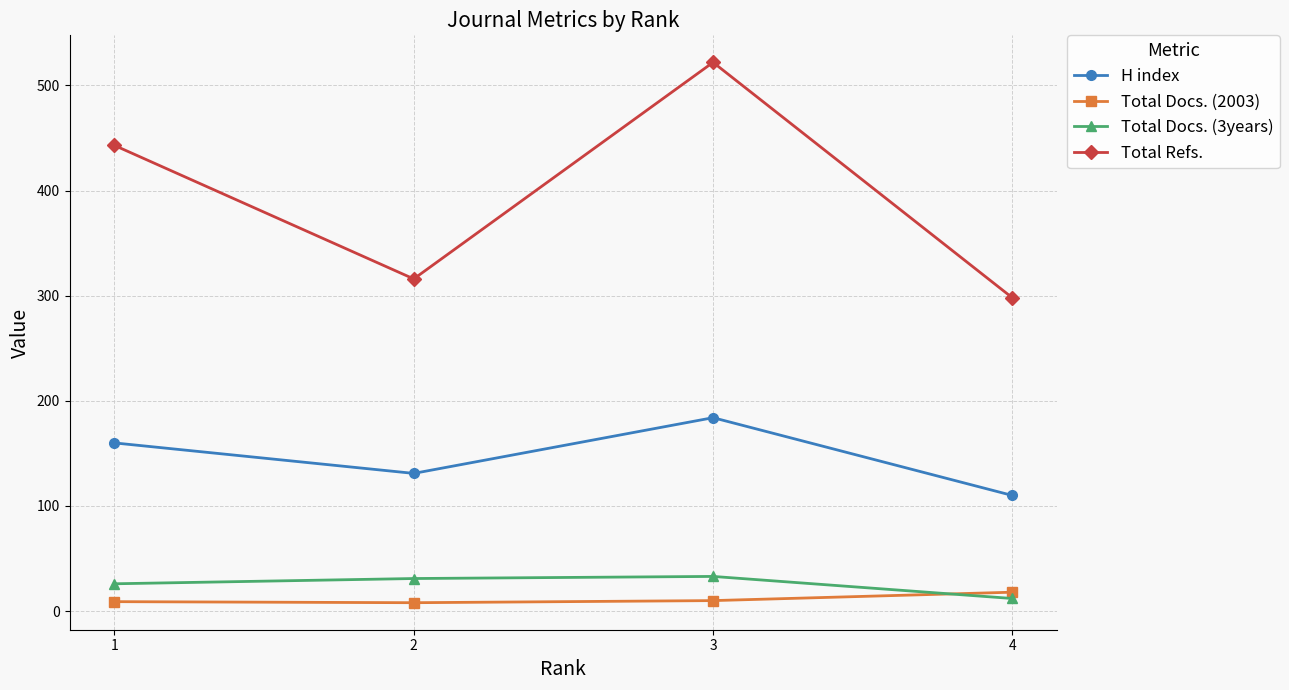

Is the value of Total Docs. (3years) at 4 greater than the value of H index at 2?

No